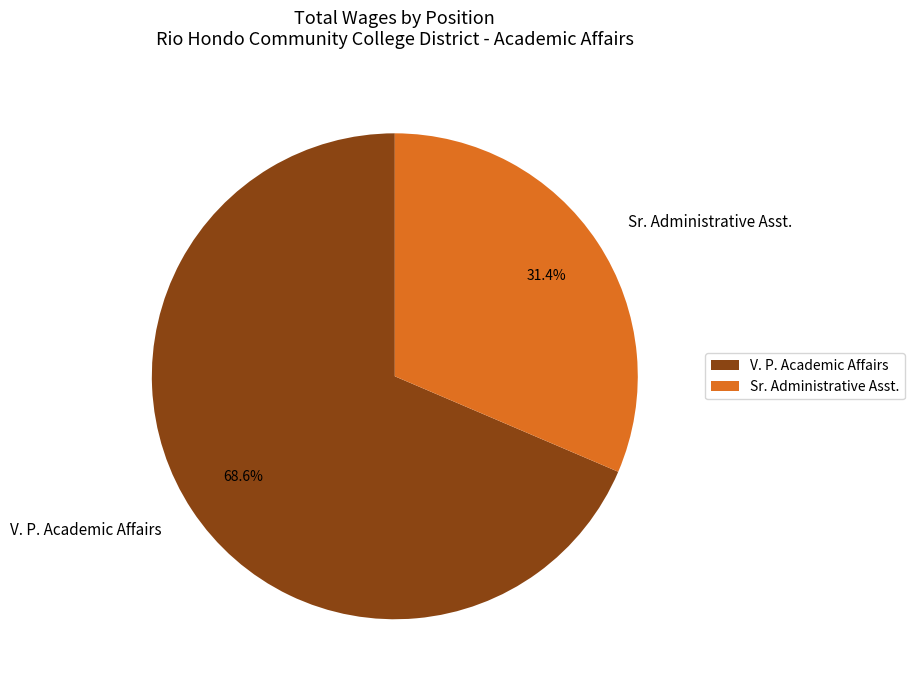

To the nearest percent, what is the difference between the V. P. Academic Affairs and Sr. Administrative Asst. slice percentages?

37%